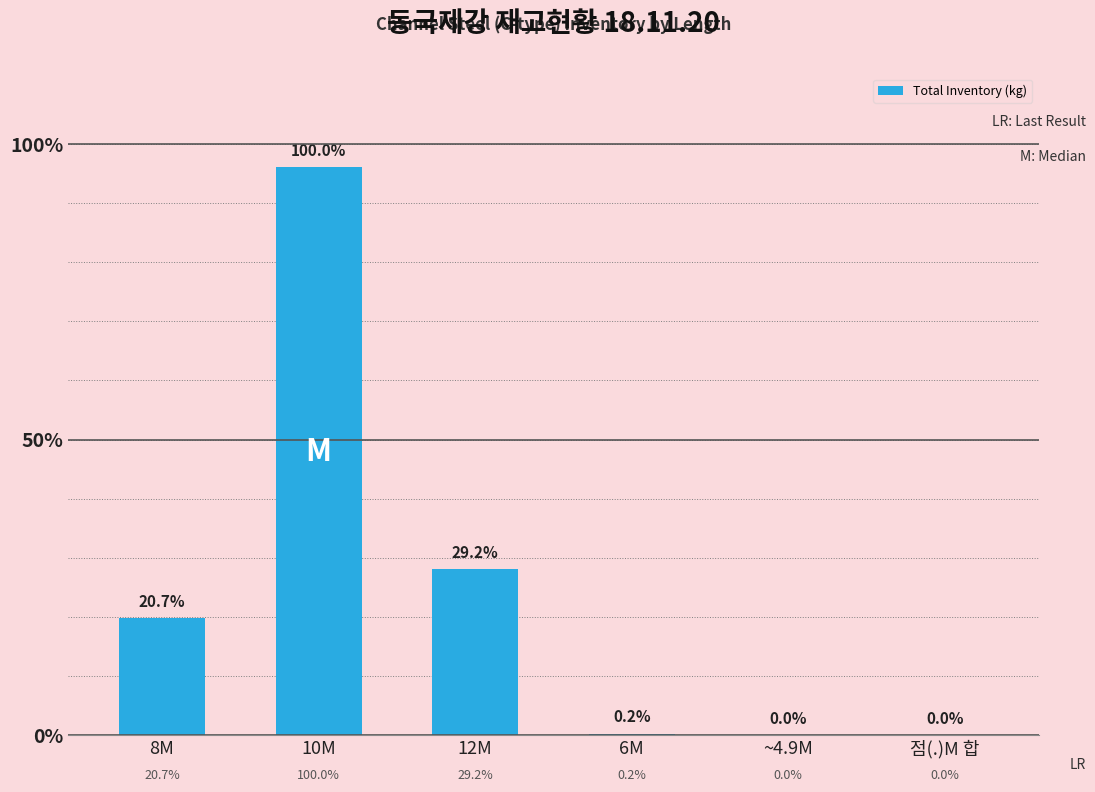

Which category has the highest value across all series?

10M